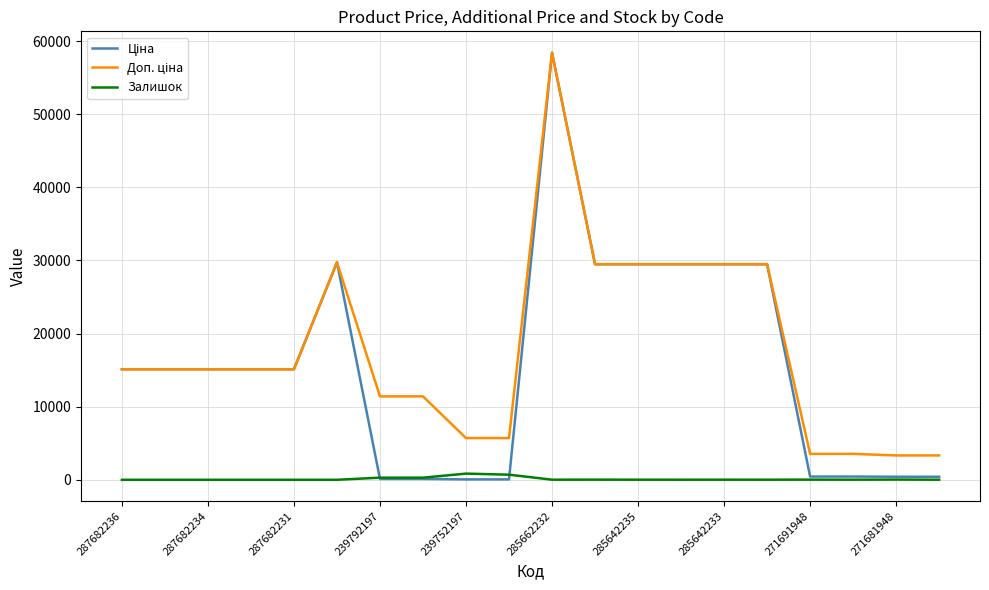

Which category has the highest value across all series?

285662232